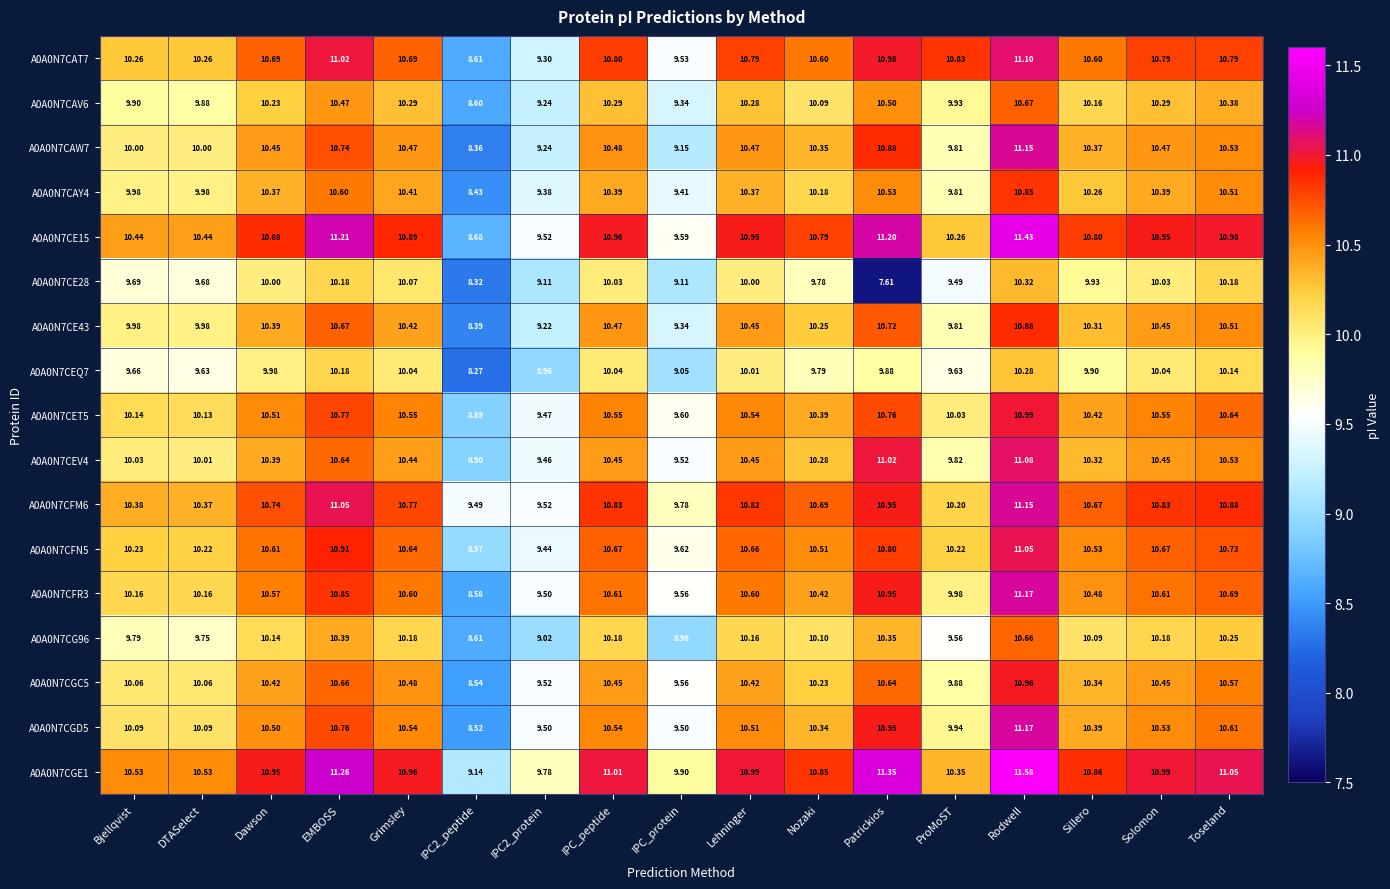

At which label does A0A0N7CFM6 first exceed 10?

Bjellqvist